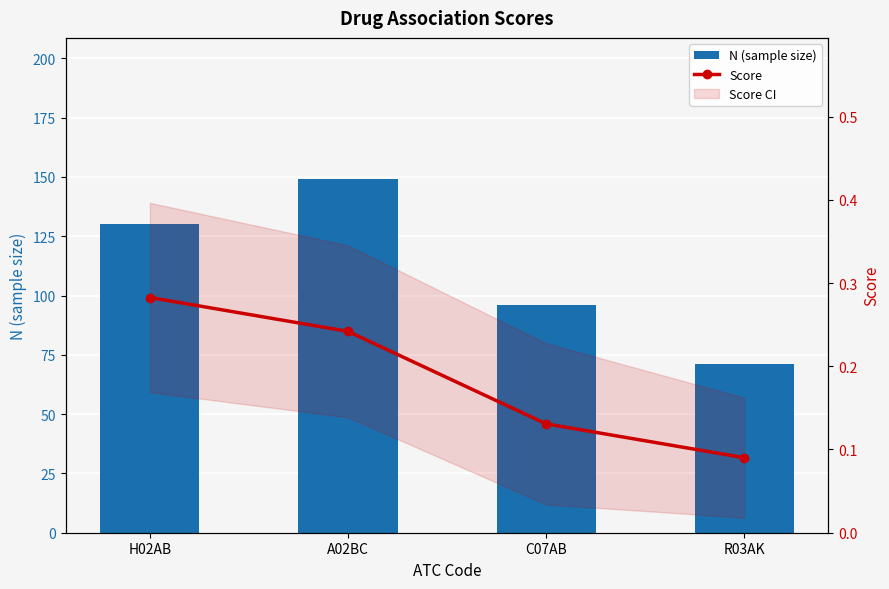

What is the total value across all series at H02AB?

130.3